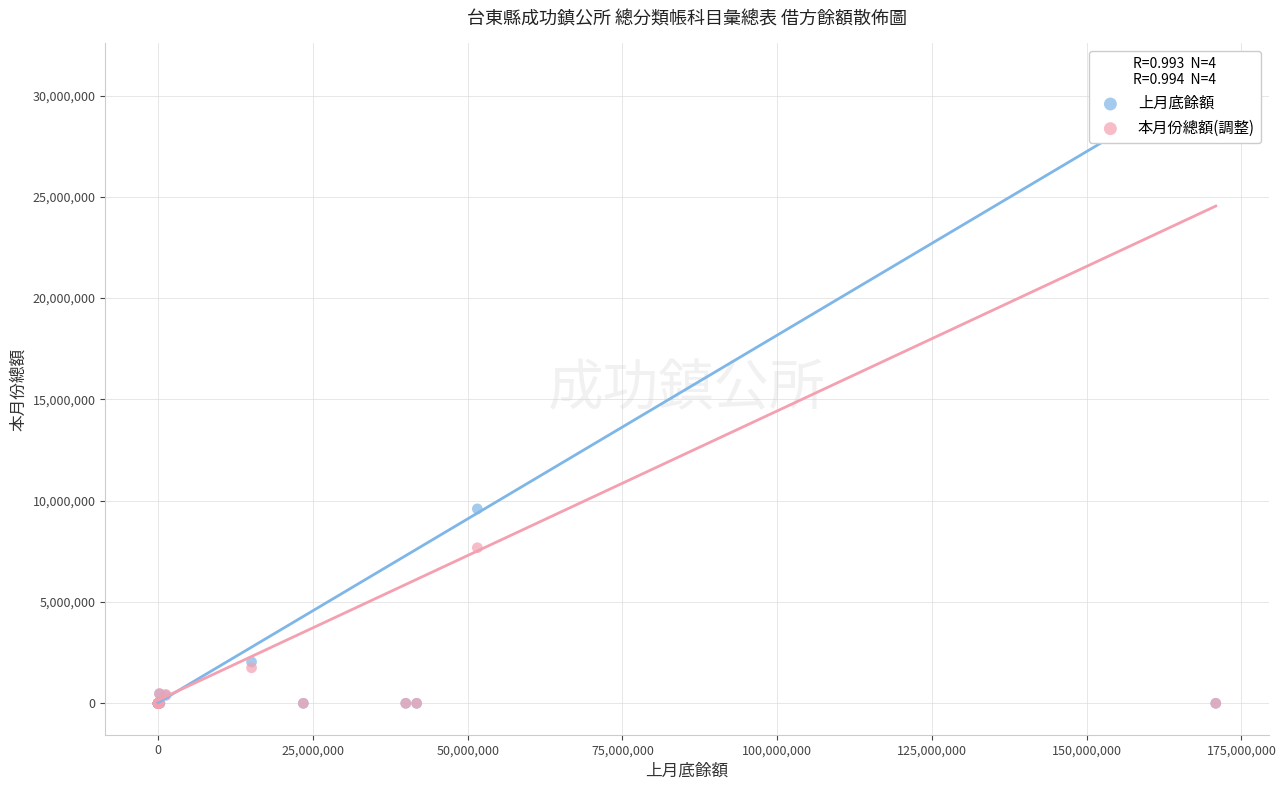

Which series contains the highest Y value?

上月底餘額